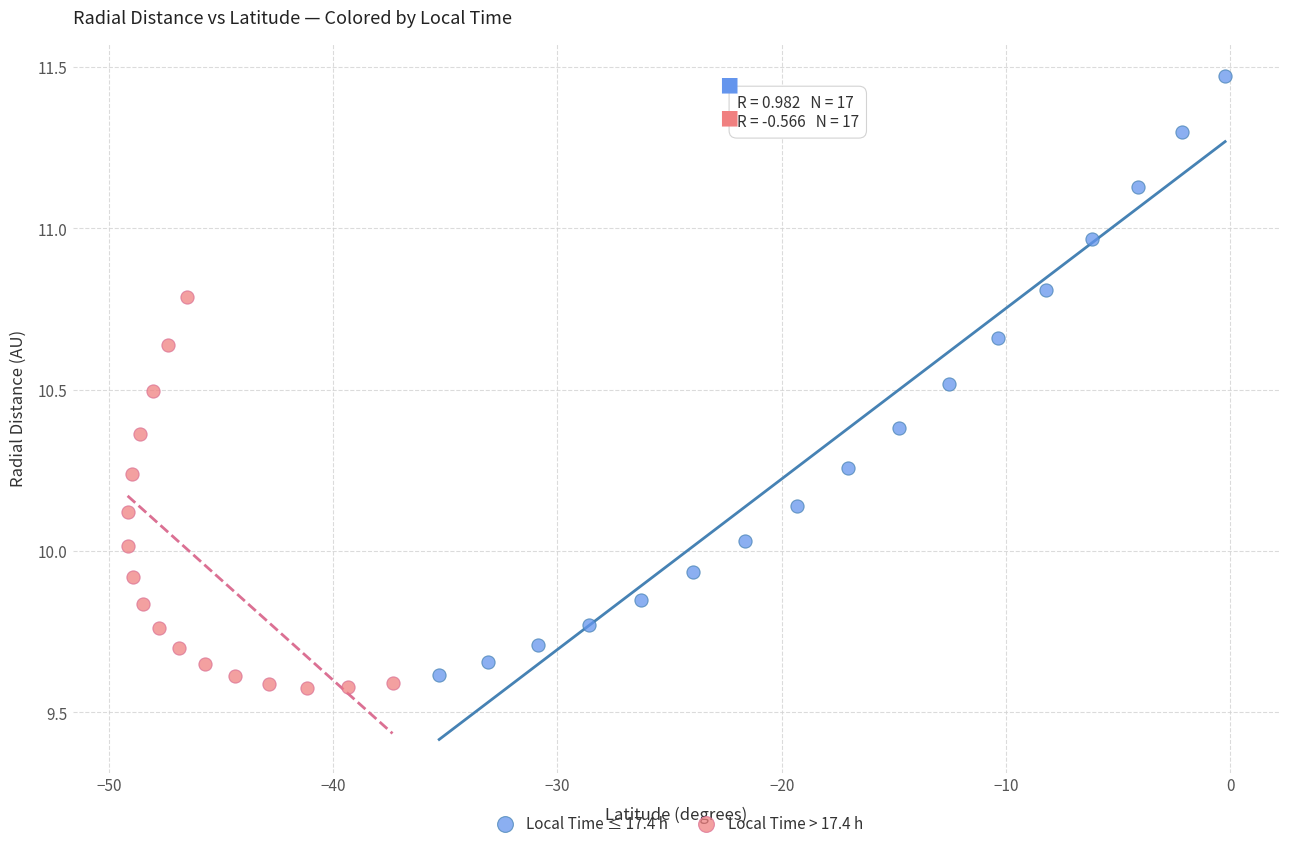

Which series has the widest spread of Y values?

Local Time ≤ 17.4 h